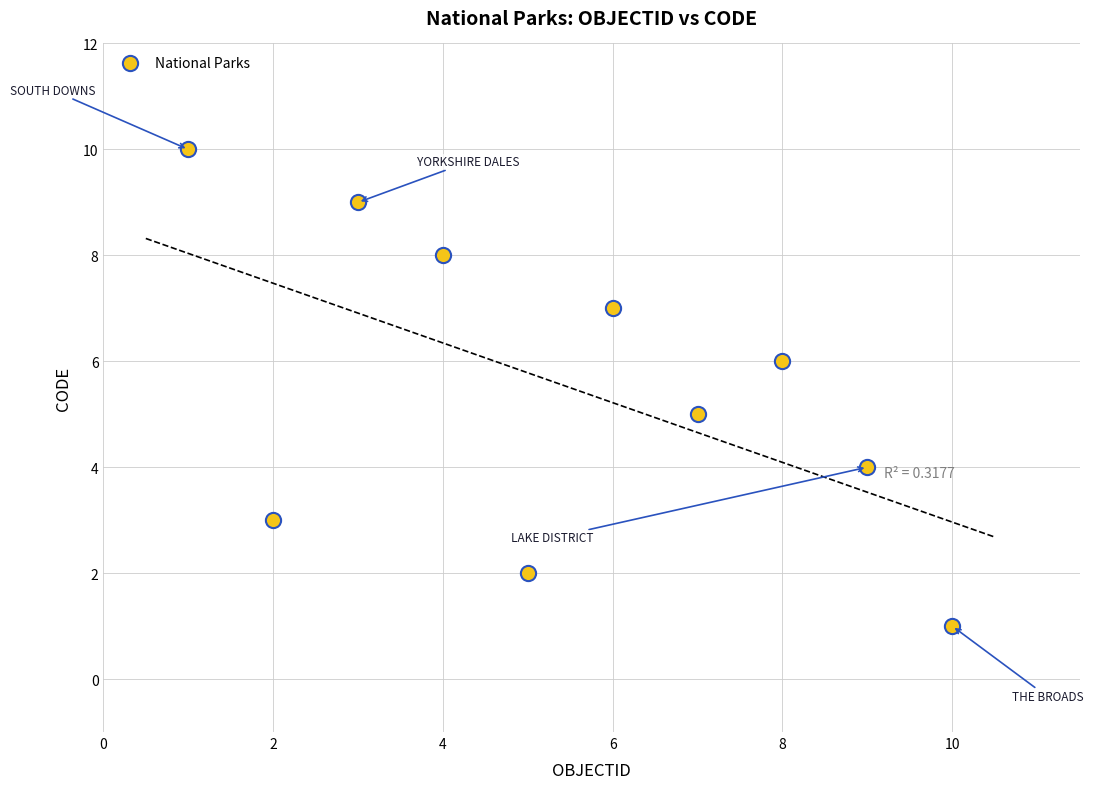

What is the average X value?

6